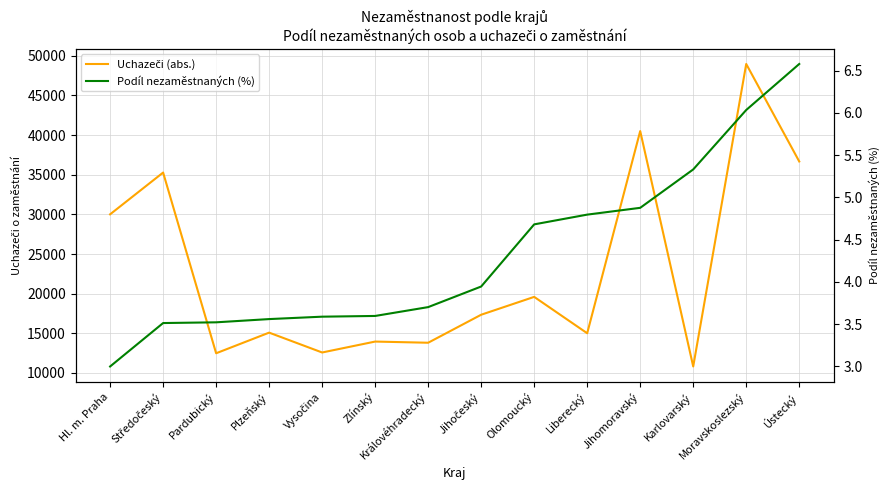

Reading left to right, extract all data points from this chart.

Uchazeči (abs.): Hl. m. Praha=30009.0	Středočeský=35275.0	Pardubický=12487.0	Plzeňský=15088.0	Vysočina=12585.0	Zlínský=13962.0	Královéhradecký=13814.0	Jihočeský=17346.0	Olomoucký=19597.0	Liberecký=15011.0	Jihomoravský=40505.0	Karlovarský=10821.0	Moravskoslezský=48966.0	Ústecký=36674.0
Podíl nezaměstnaných (%): Hl. m. Praha=3.0	Středočeský=3.5	Pardubický=3.5	Plzeňský=3.6	Vysočina=3.6	Zlínský=3.6	Královéhradecký=3.7	Jihočeský=3.9	Olomoucký=4.7	Liberecký=4.8	Jihomoravský=4.9	Karlovarský=5.3	Moravskoslezský=6.0	Ústecký=6.6